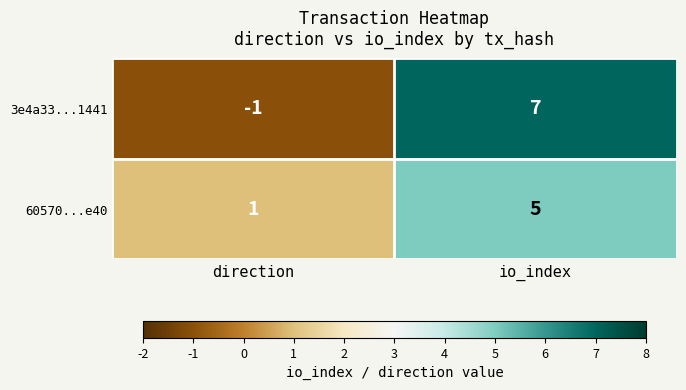

At which category is the sum across all series the highest?

io_index